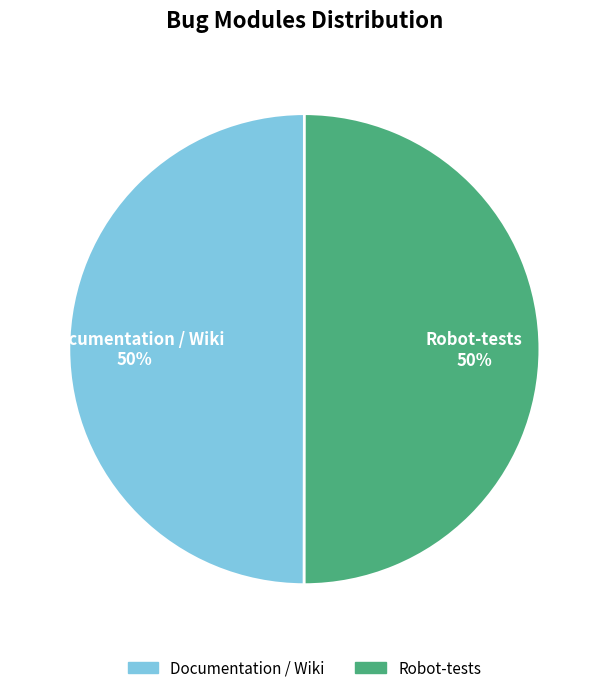

What is the ratio of the value at Documentation / Wiki to the value at Robot-tests?

1.0